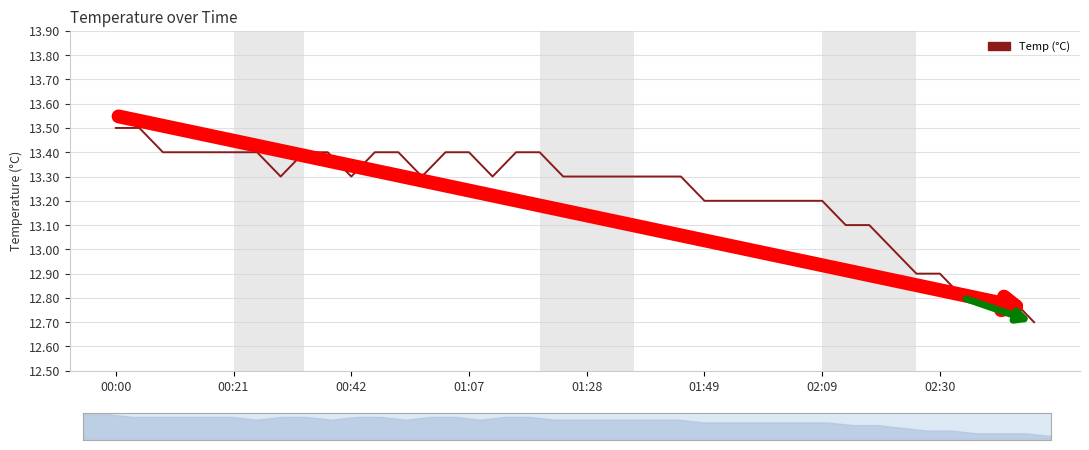

How many lines are shown in the chart?

1